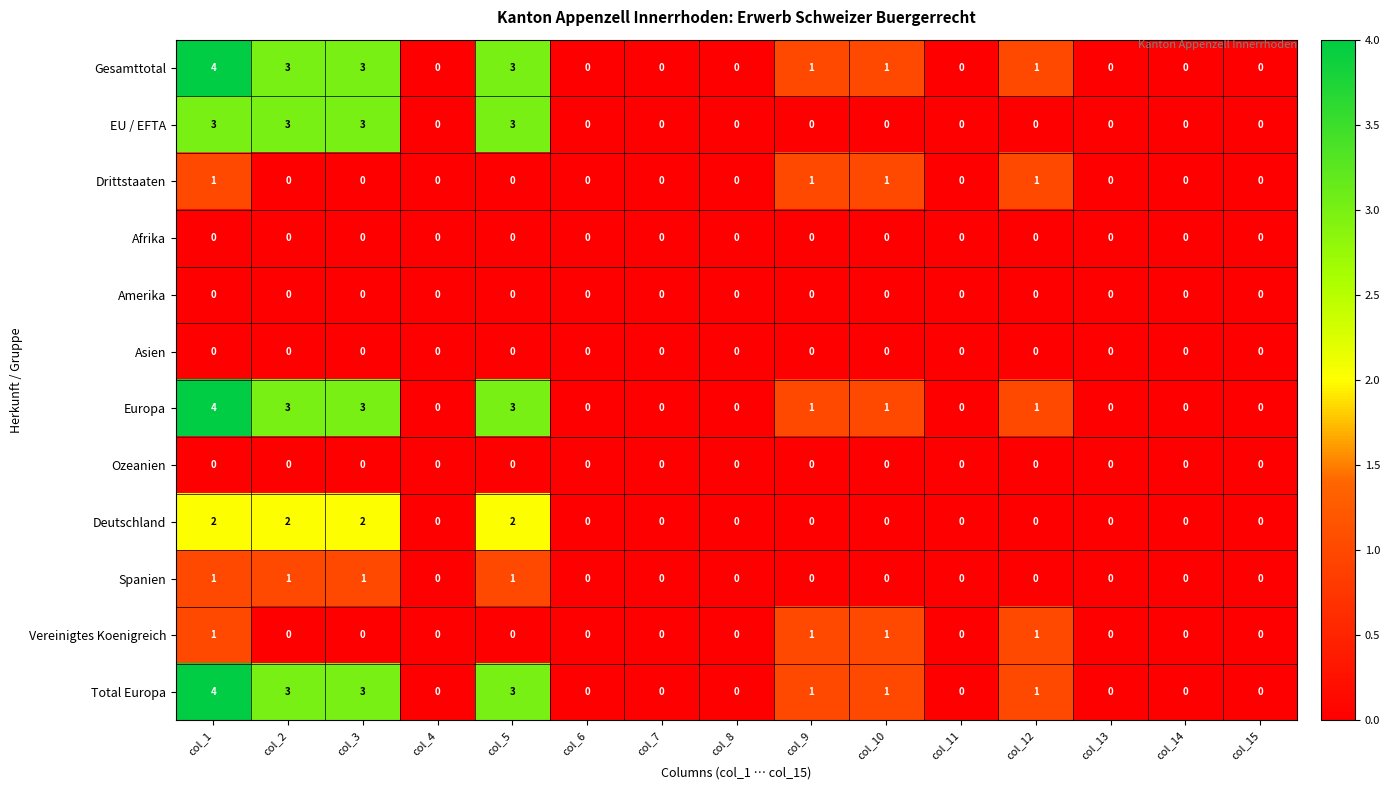

What is the difference between the second highest and second lowest values in the Europa series?

3